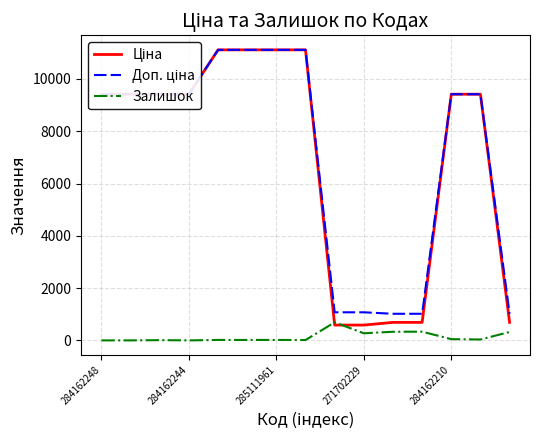

What is the maximum value shown in the chart?

11113.6